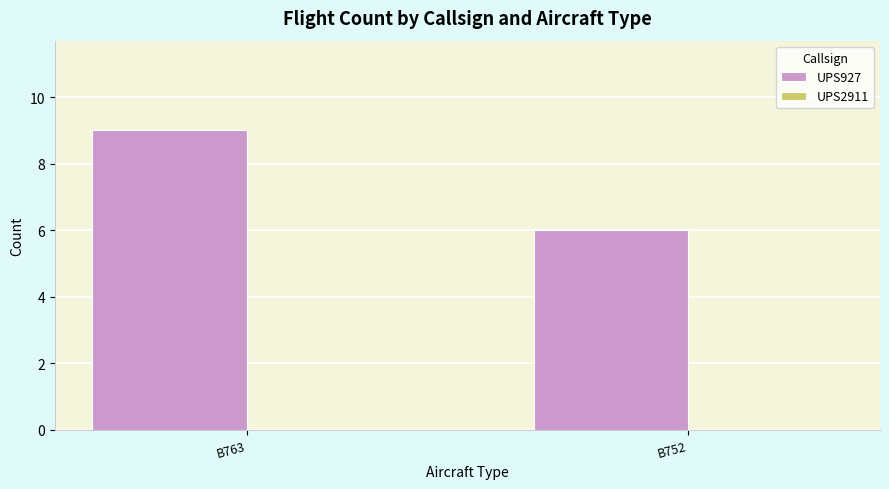

Rank the categories by value from highest to lowest.

B763, B752